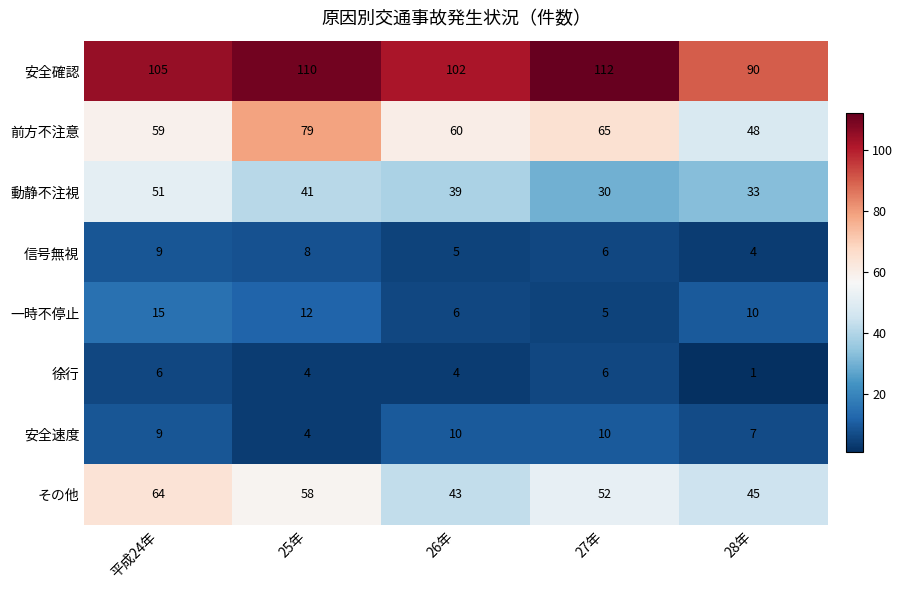

Which category has the highest value in the 動静不注視 series?

平成24年